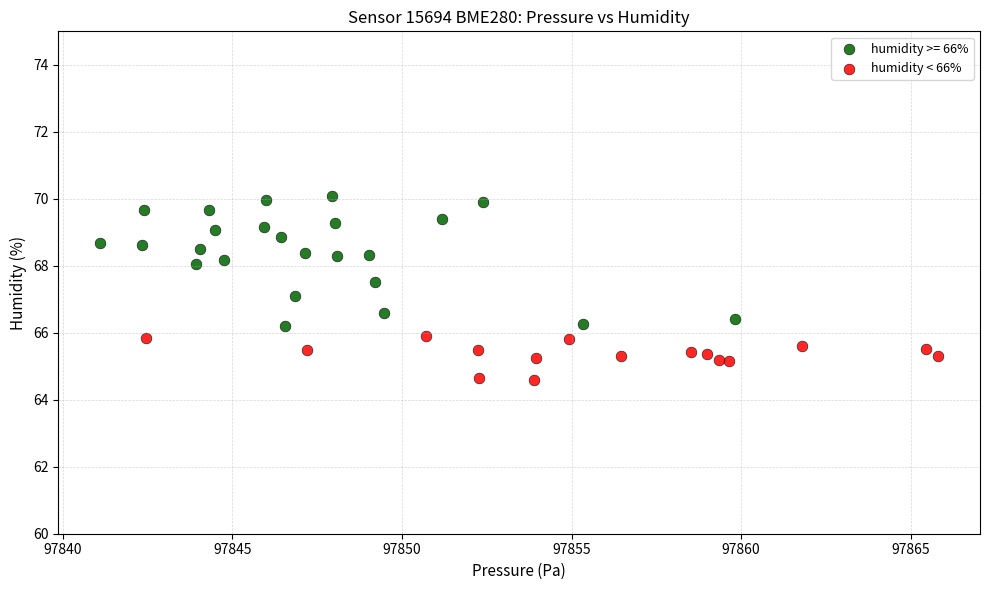

Which series reaches the maximum Y coordinate?

humidity >= 66%